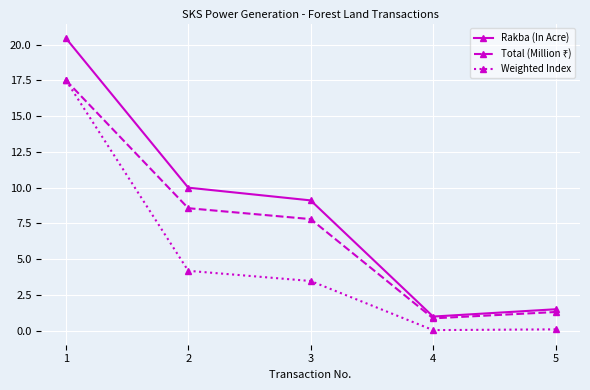

The value of Weighted Index at 5 is 0.1. True or false?

True